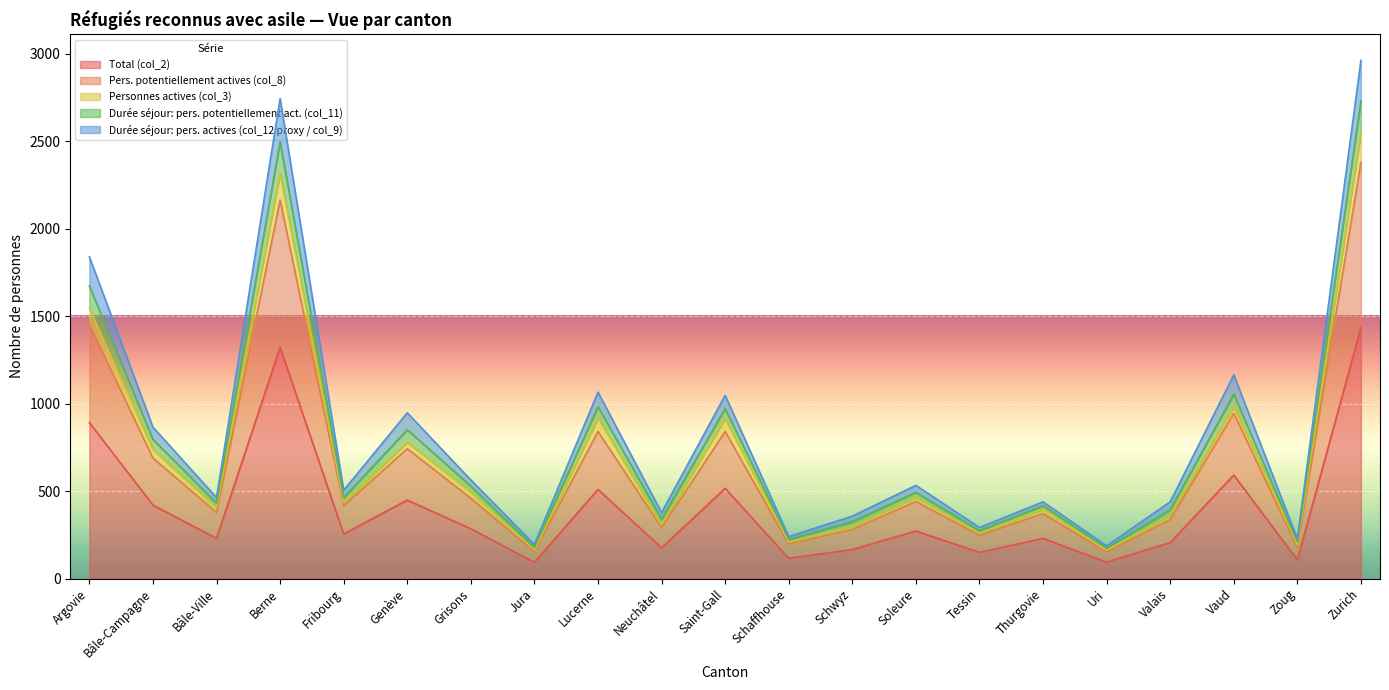

At which category is the sum across all series the highest?

Zurich